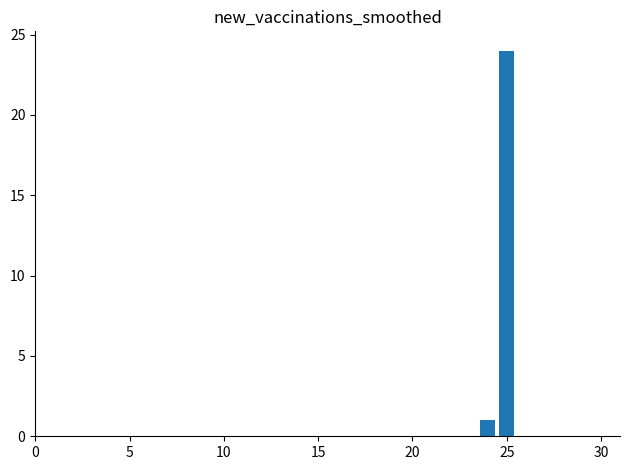

What is the sum of all values?

25